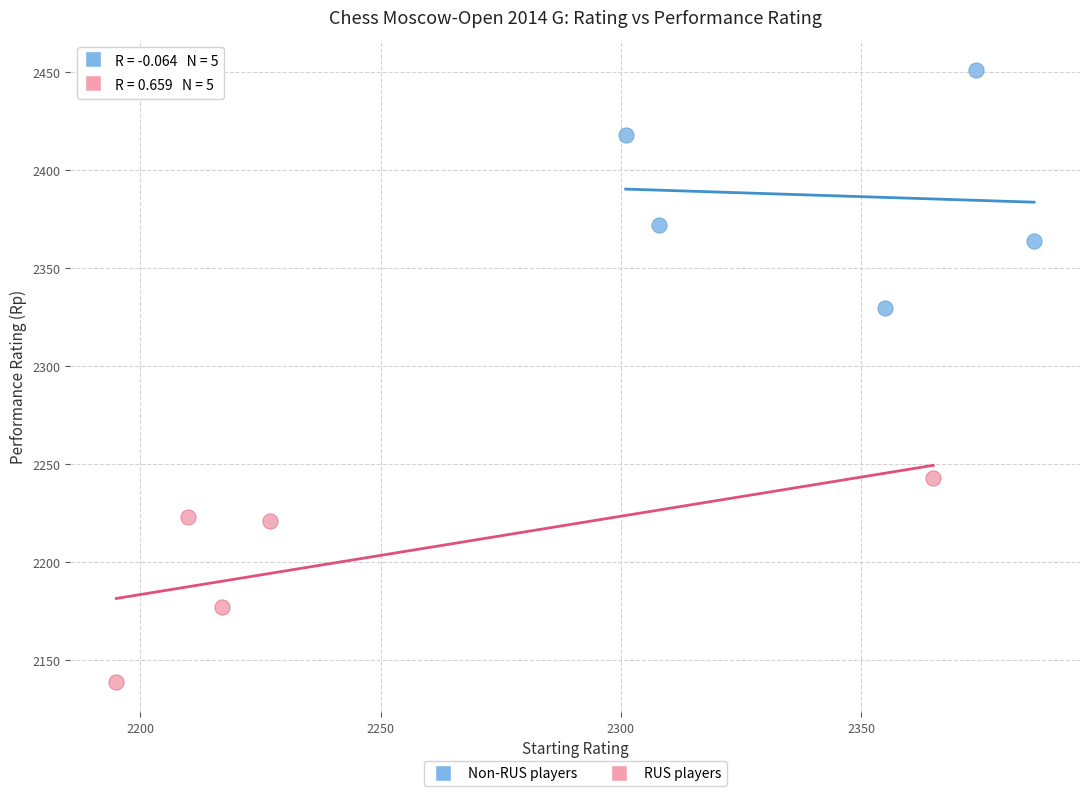

Which series has the largest Y range (max minus min)?

Non-RUS players